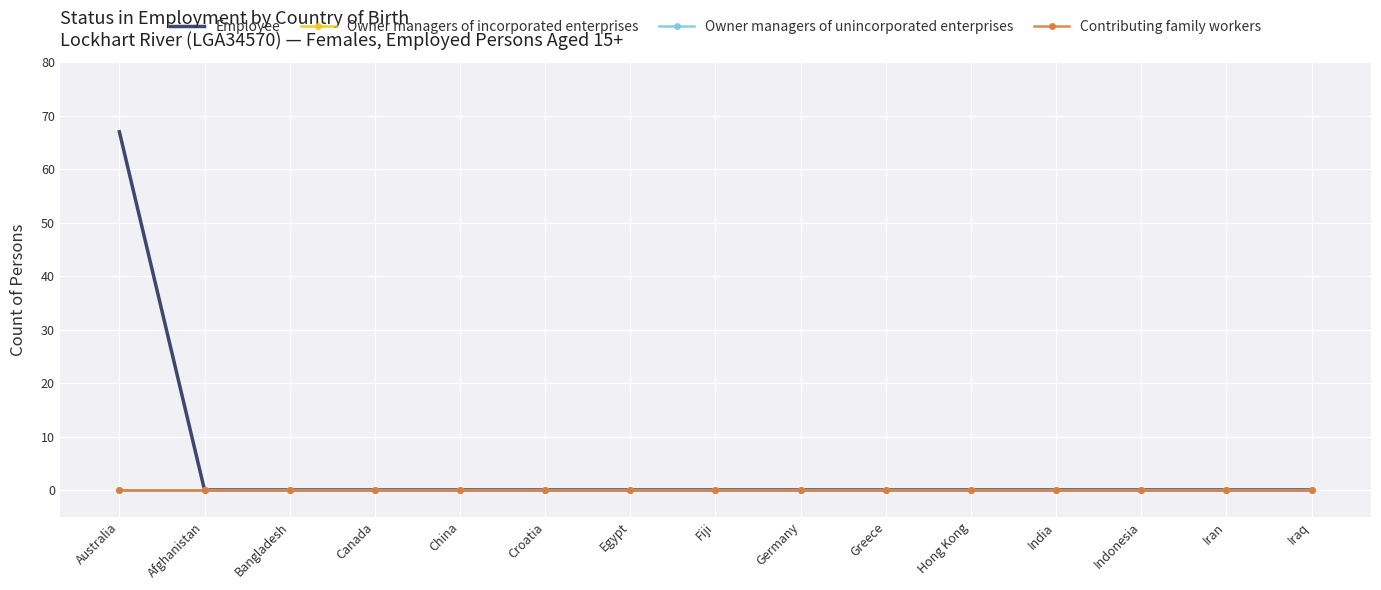

What is the greatest value displayed?

67